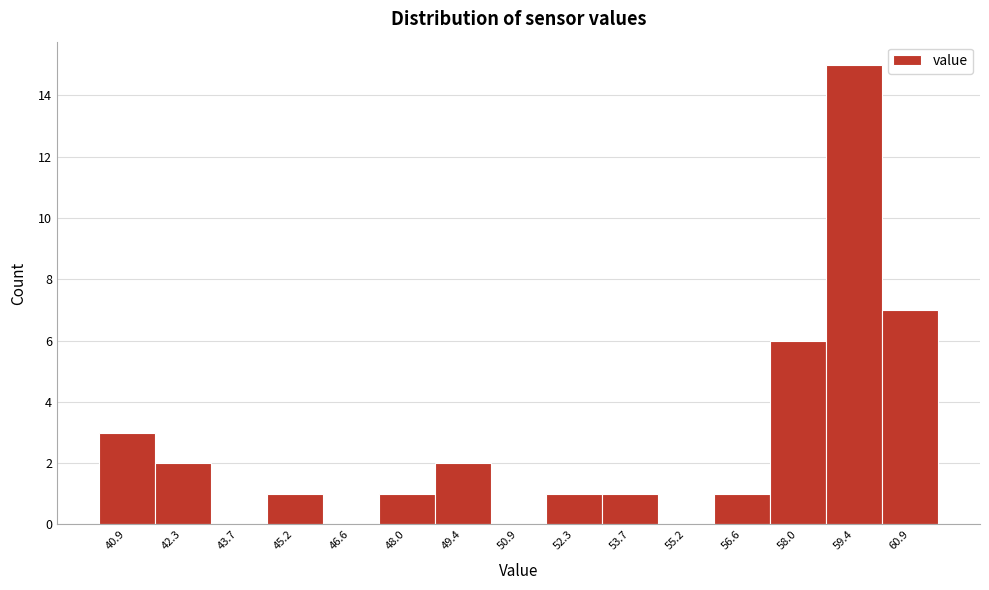

Reading left to right, transcribe all the data shown in this chart.

40.9=3	42.3=2	43.7=0	45.2=1	46.6=0	48.0=1	49.4=2	50.9=0	52.3=1	53.7=1	55.2=0	56.6=1	58.0=6	59.4=15	60.9=7